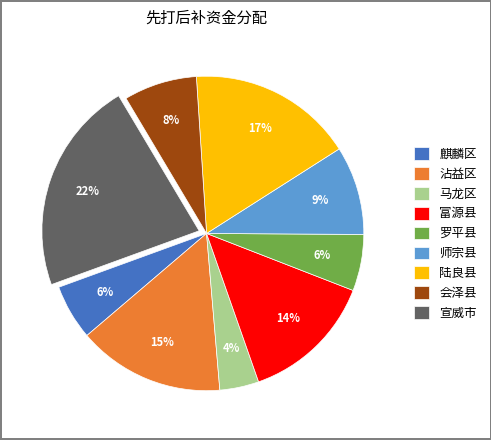

Is 富源县 the majority of the pie?

No